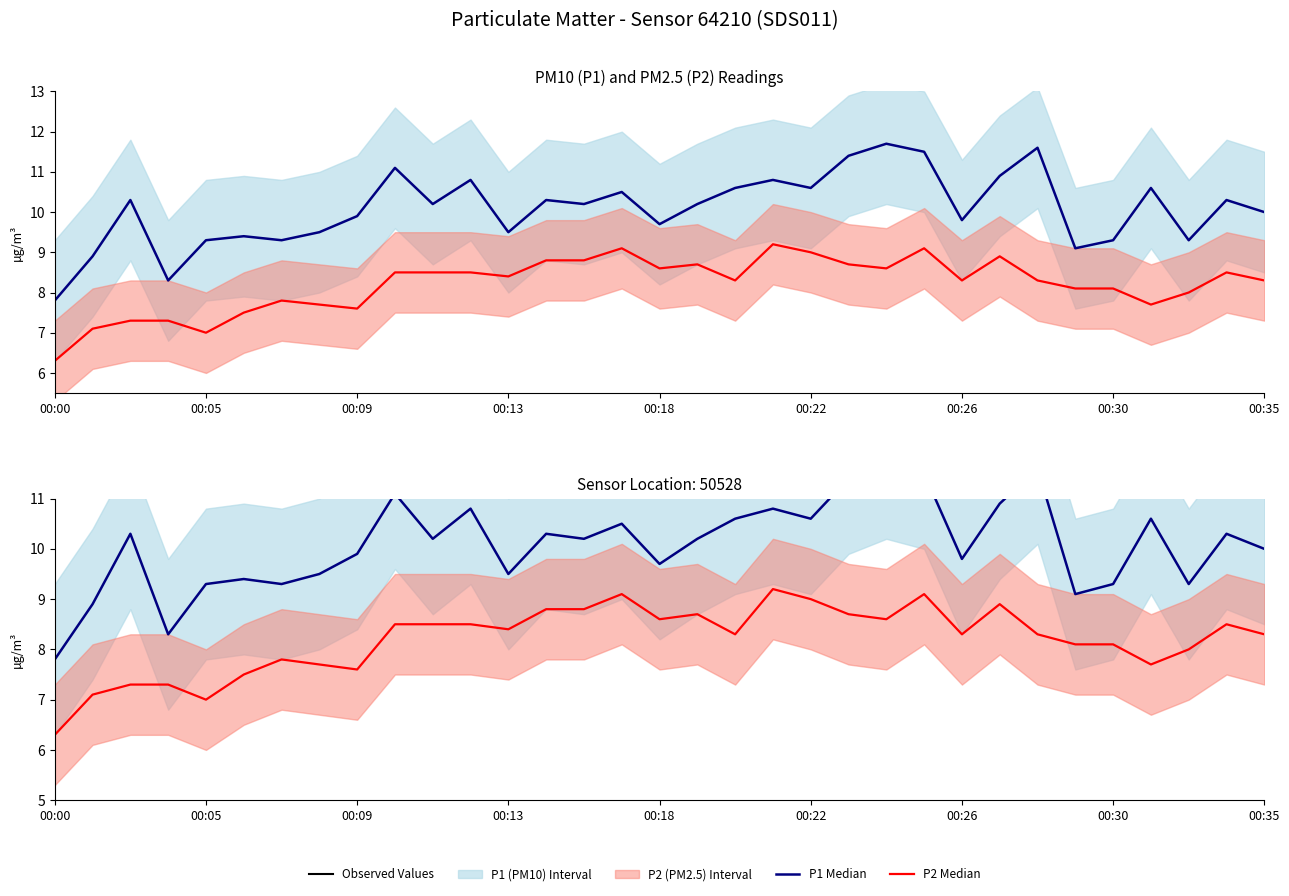

True or false: P1 (PM10) has more than 2 points higher than both neighbors.

True